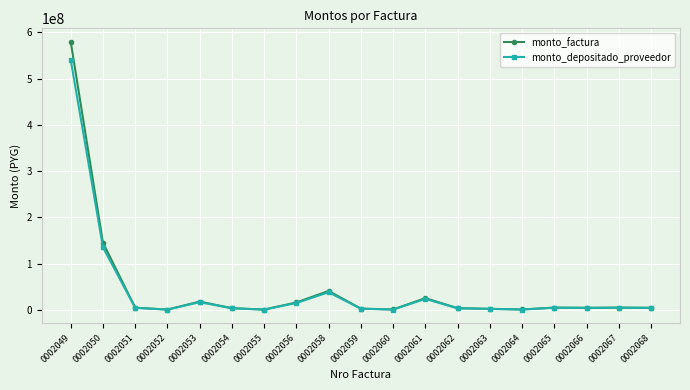

What are all the series names shown in the legend?

monto_factura, monto_depositado_proveedor